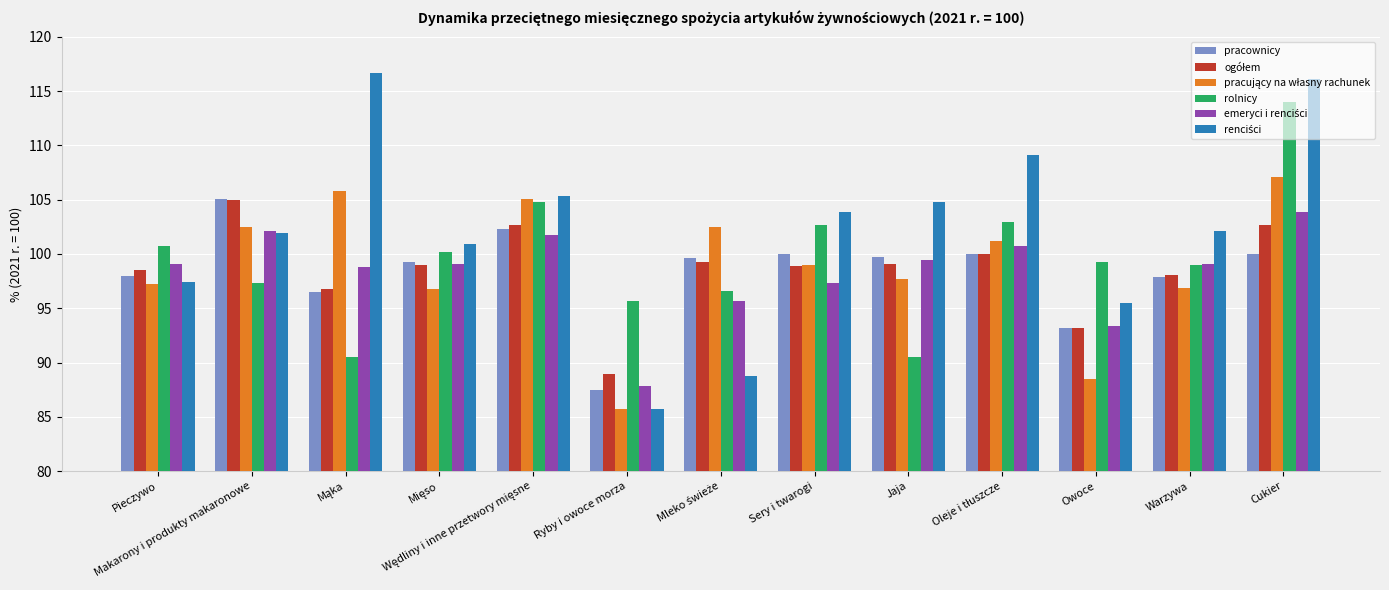

What is the difference between the maximum and minimum values in the pracownicy series?

17.6